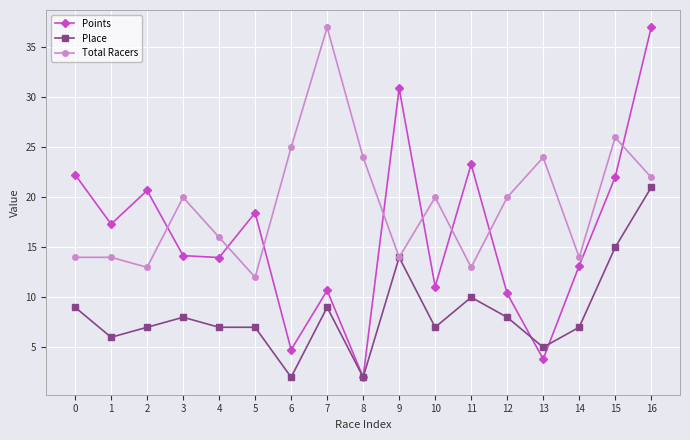

At how many categories does at least one series exceed 33?

2